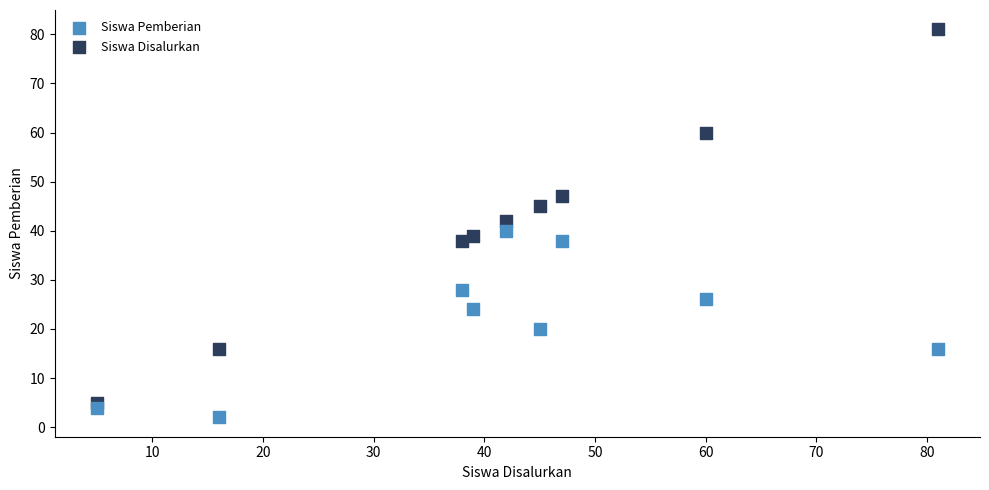

Across all data points, what is the range of X values (max minus min)?

76